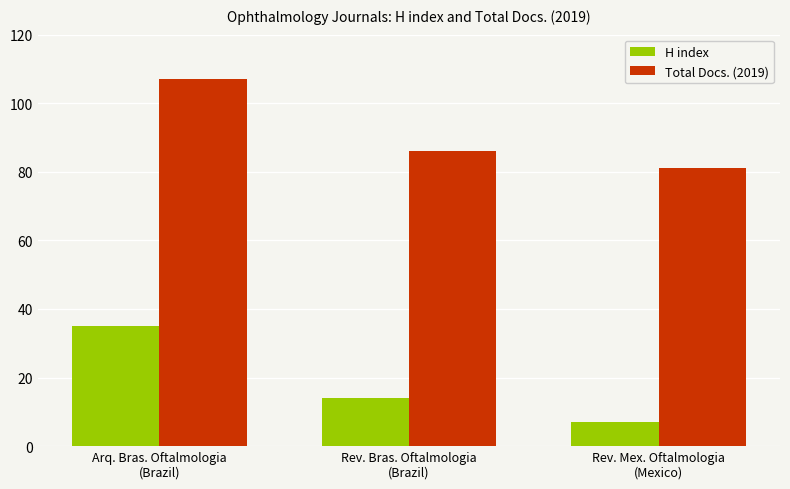

What is the sum of the H index values at Rev. Mex. Oftalmologia
(Mexico) and Rev. Bras. Oftalmologia
(Brazil)?

21